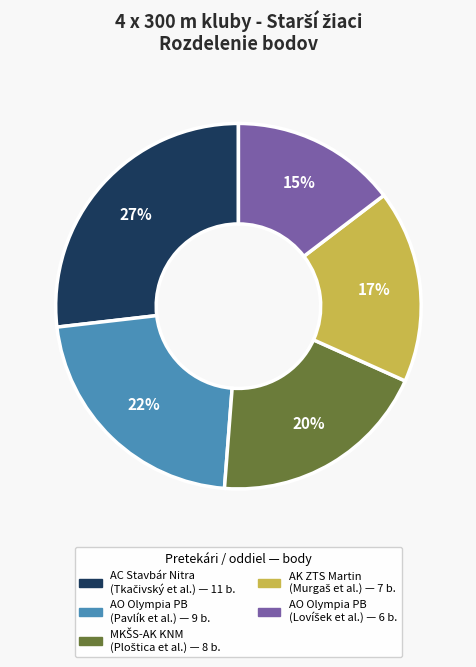

To the nearest percent, what is the average slice percentage?

20%